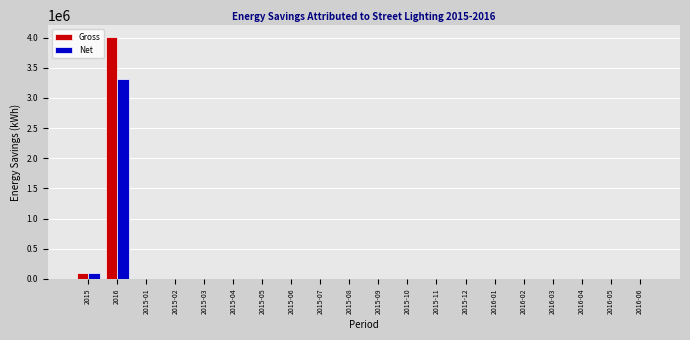

The value of Net at 2015-12 is 0.0. True or false?

True